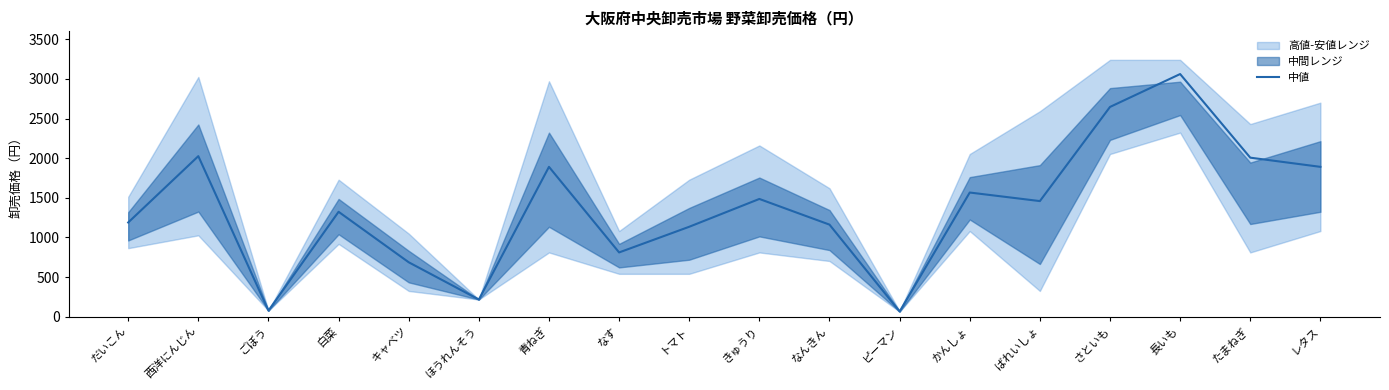

How many values exceed 1458?

8